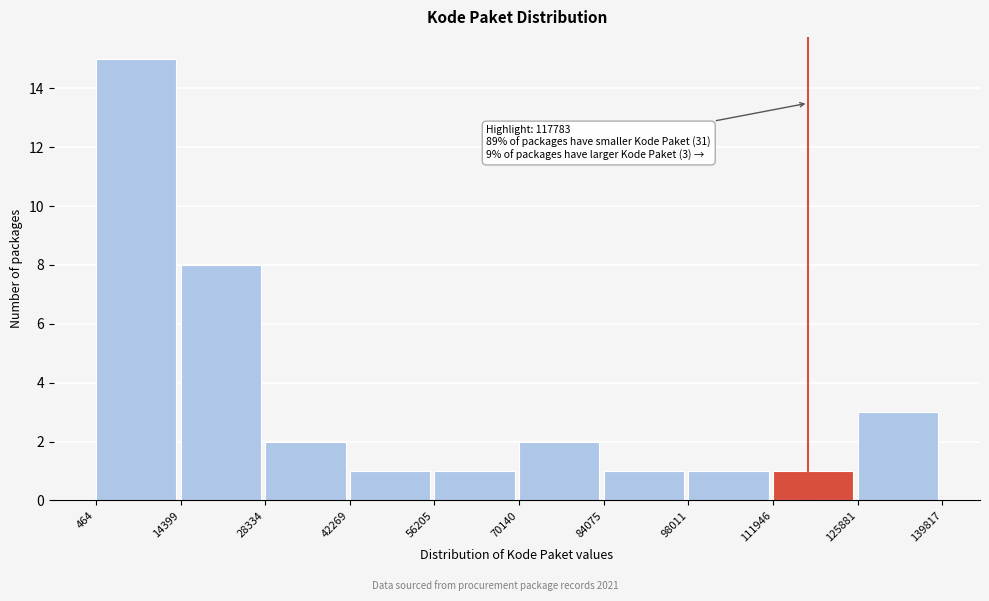

Which range on the x-axis has the tallest bar?

464 to 14399